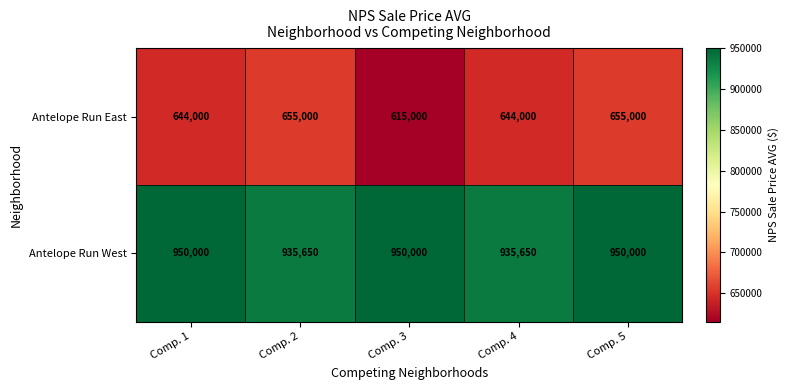

What is the minimum value shown in the chart?

615000